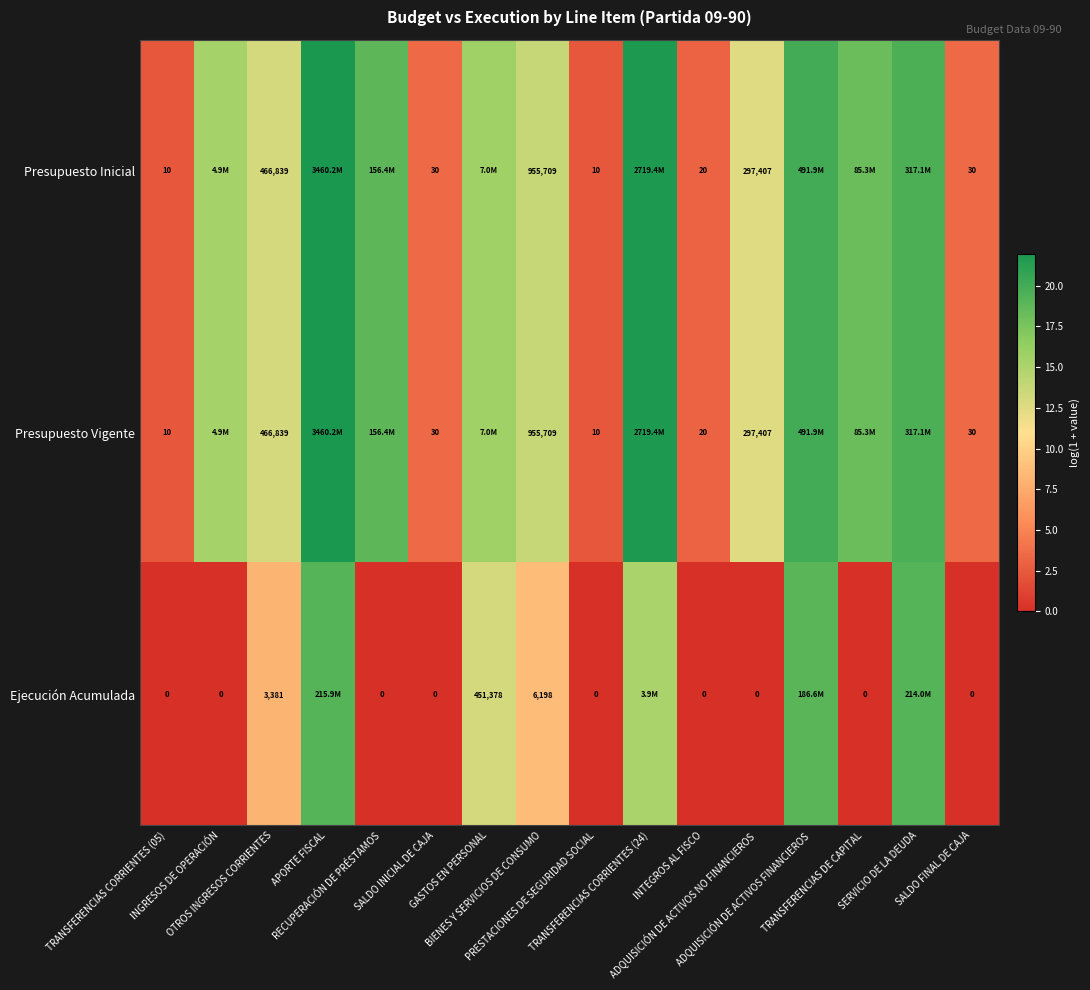

How many data points in Presupuesto Vigente are less than 15?

8